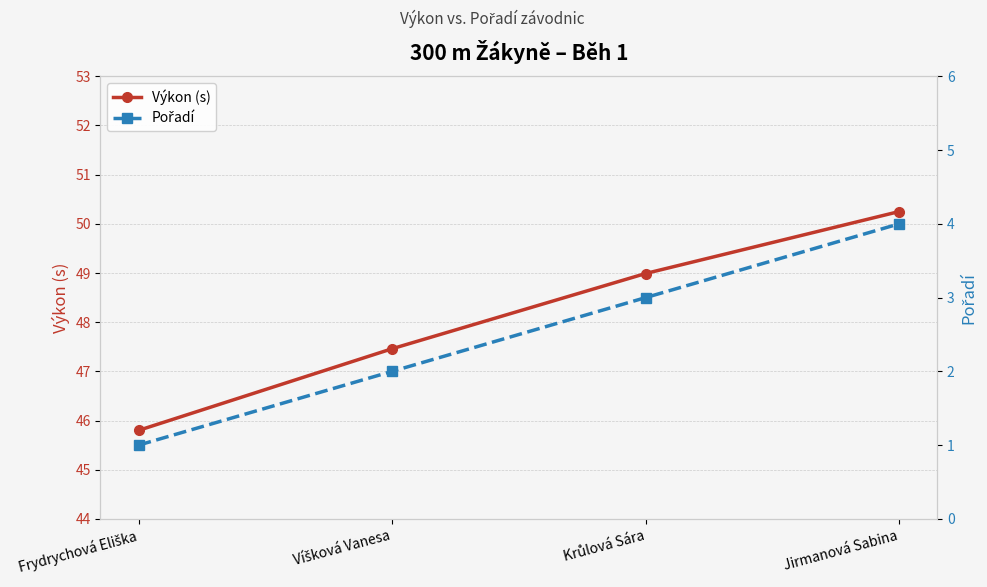

What is the label of the 4th point from the right?

Frydrychová Eliška